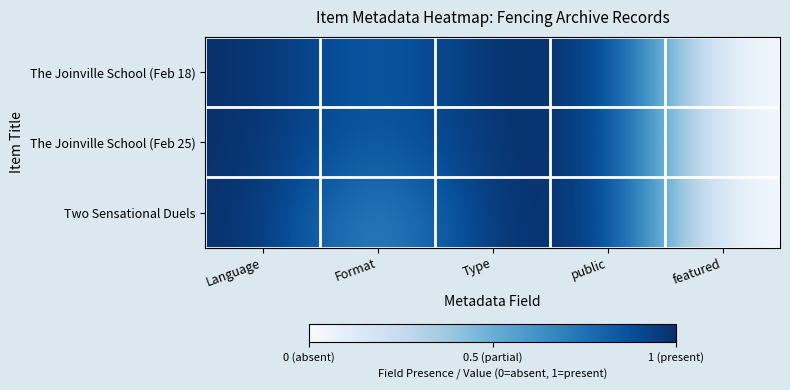

Which series has the largest range (max minus min)?

The Joinville School (Feb 18)